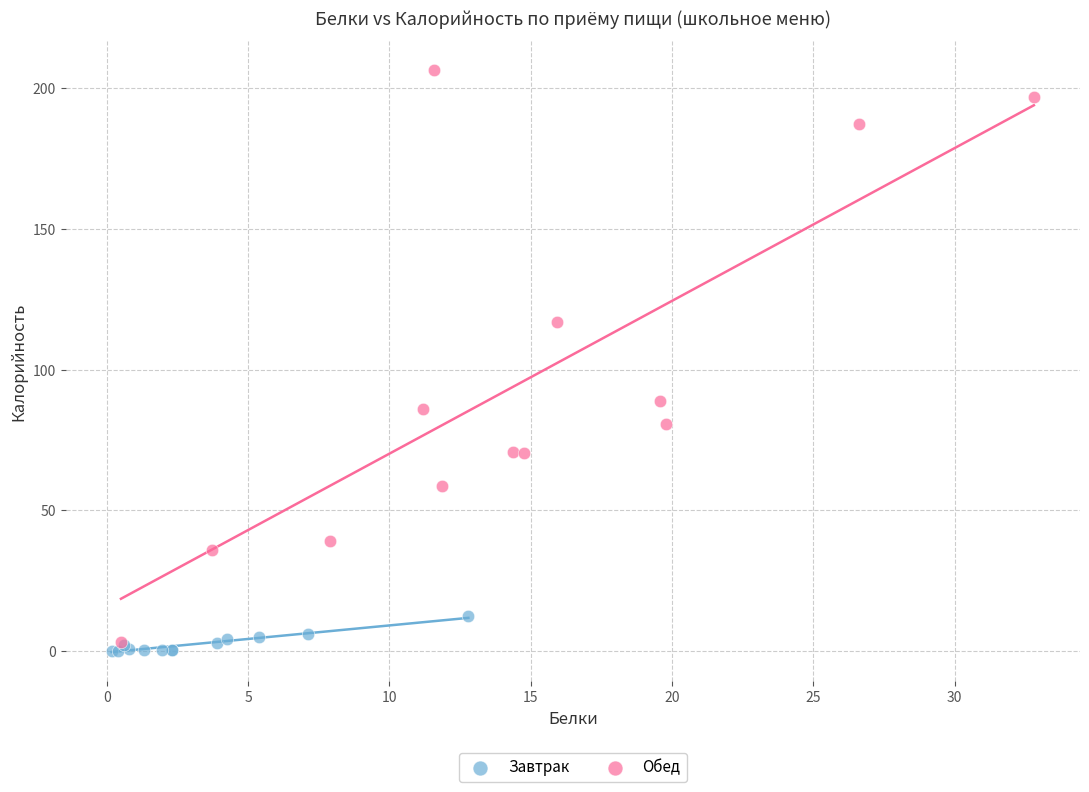

Which series has the widest spread of Y values?

Обед